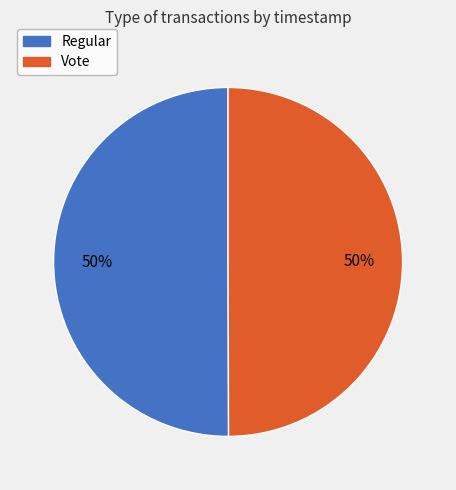

The Regular slice represents 50% of the pie. True or false?

True